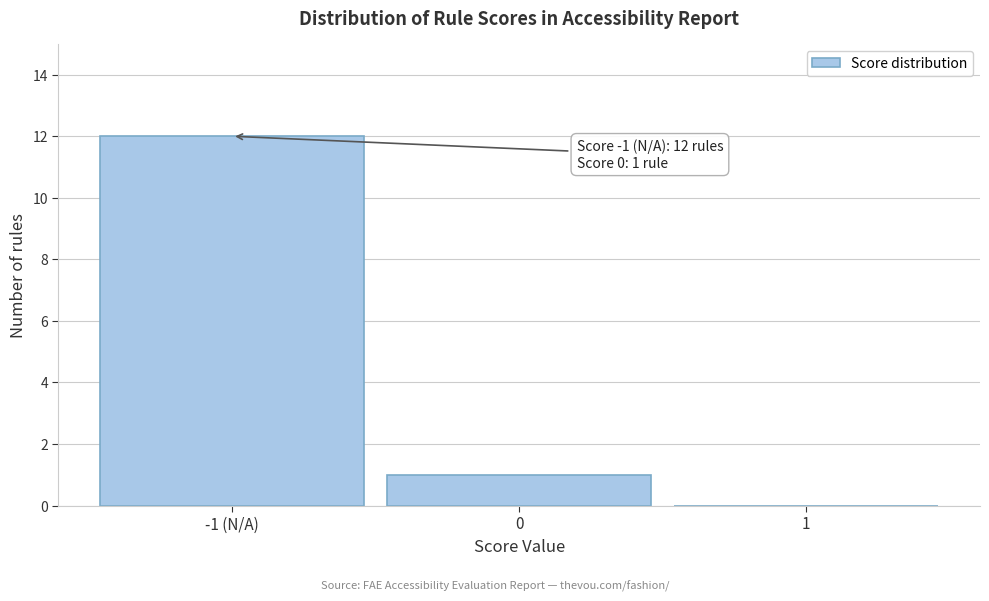

Reading left to right, transcribe all the data shown in this chart.

-1 (N/A)=12	0=1	1=0